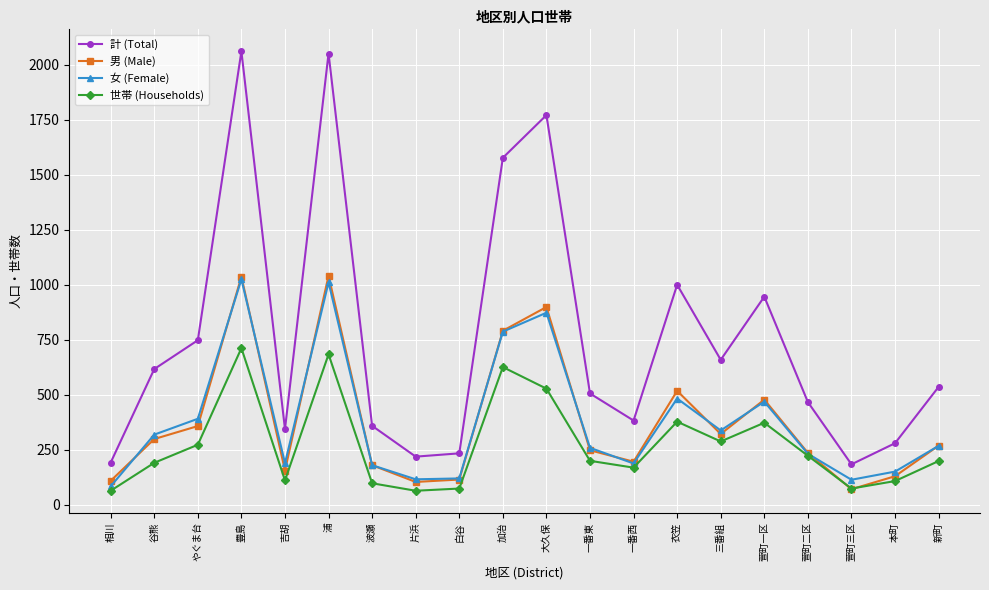

True or false: 計 (Total) and 世帯 (Households) intersect in this chart.

False